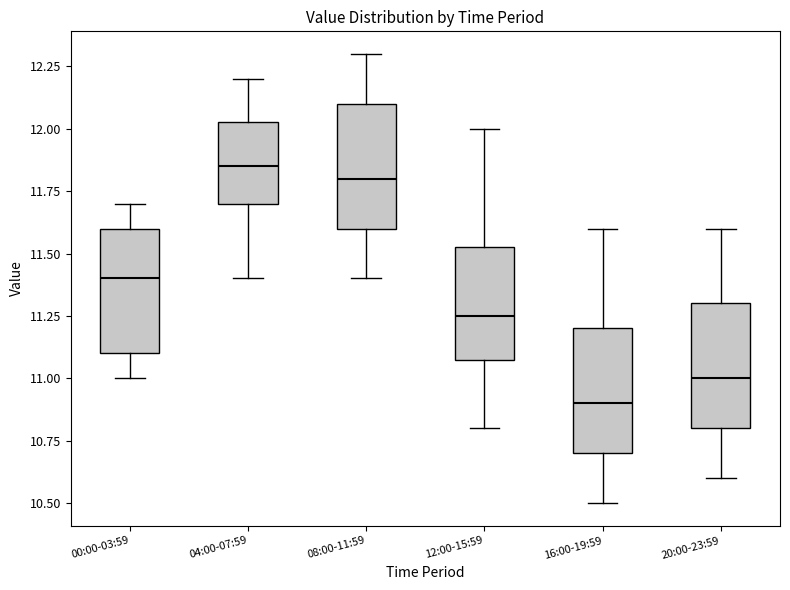

Reading left to right, read every box against the y-axis: the position of its median line, the range the box covers, and the ends of its whiskers. The values are not printed on the chart, so give them approximately, as read against the axis.

00:00-03:59: median 11.40, box 11.10 to 11.60, whiskers 11.00 to 11.70
04:00-07:59: median 11.85, box 11.70 to 12.05, whiskers 11.40 to 12.20
08:00-11:59: median 11.80, box 11.60 to 12.10, whiskers 11.40 to 12.30
12:00-15:59: median 11.25, box 11.10 to 11.55, whiskers 10.80 to 12.00
16:00-19:59: median 10.90, box 10.70 to 11.20, whiskers 10.50 to 11.60
20:00-23:59: median 11.00, box 10.80 to 11.30, whiskers 10.60 to 11.60